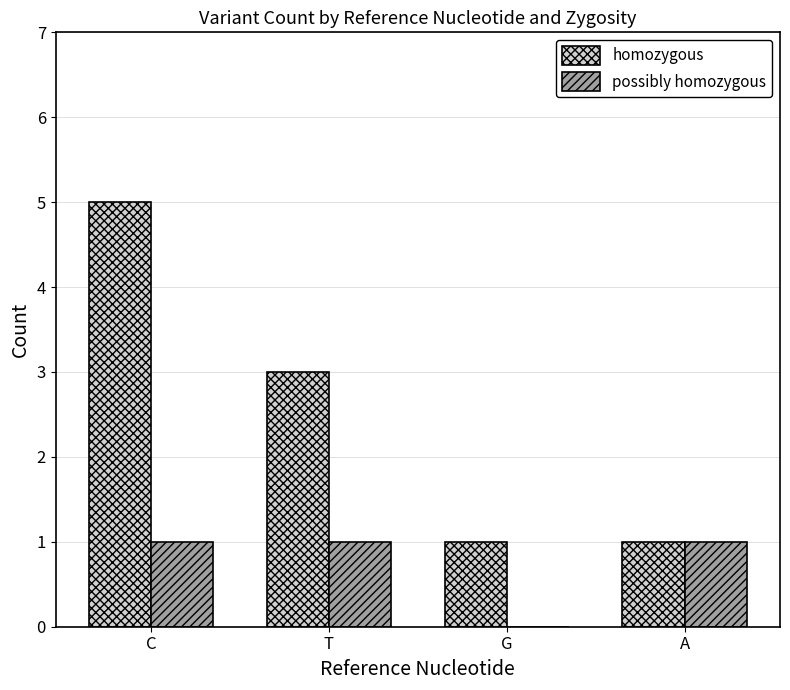

Between C and T, which series saw the biggest shift?

homozygous